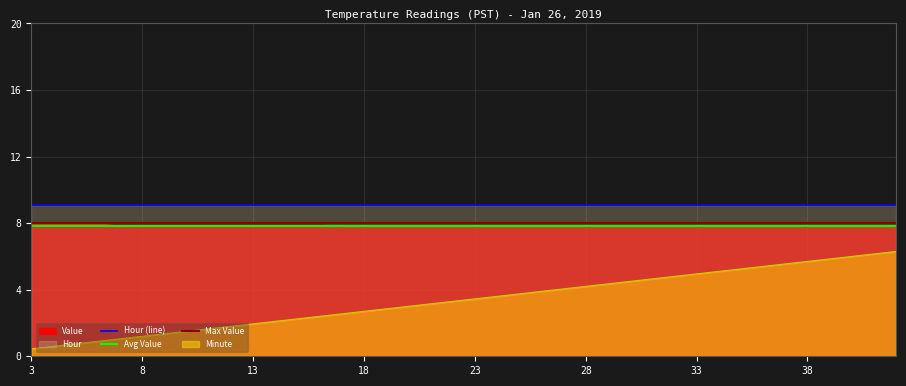

At which category does the chart reach its minimum across all series?

3